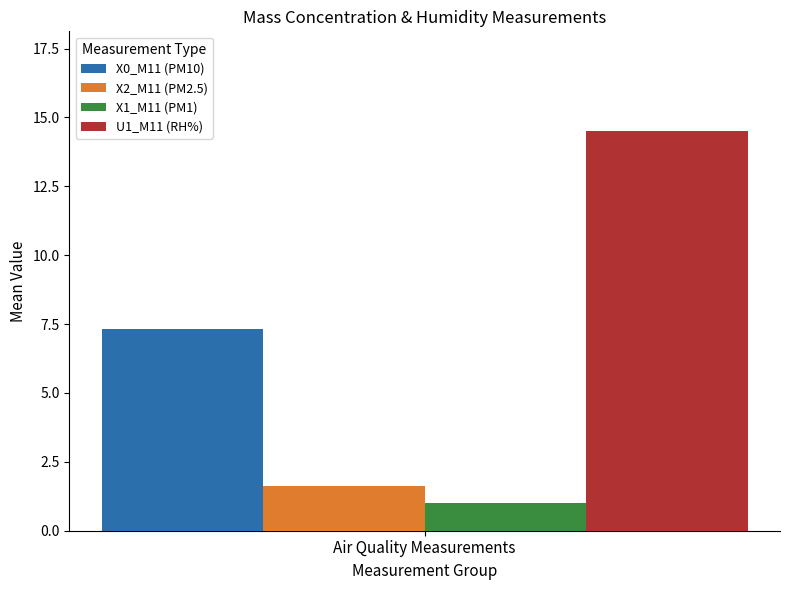

What is the difference between the highest and lowest values at Air Quality Measurements?

13.5